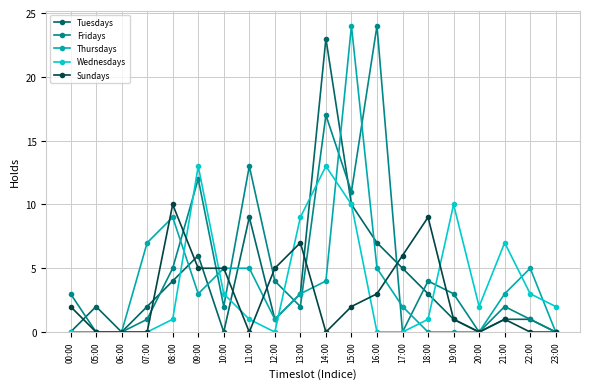

In Fridays, how many points are higher than both neighbors (excluding endpoints)?

6